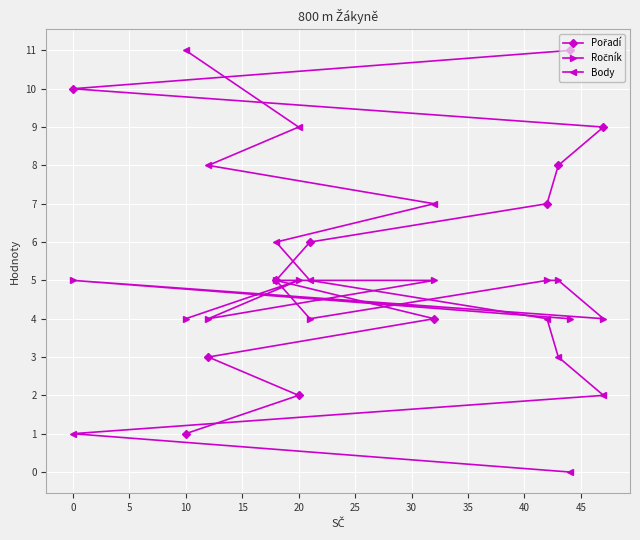

List the series in order of their peak value, lowest first.

Ročník, Pořadí, Body